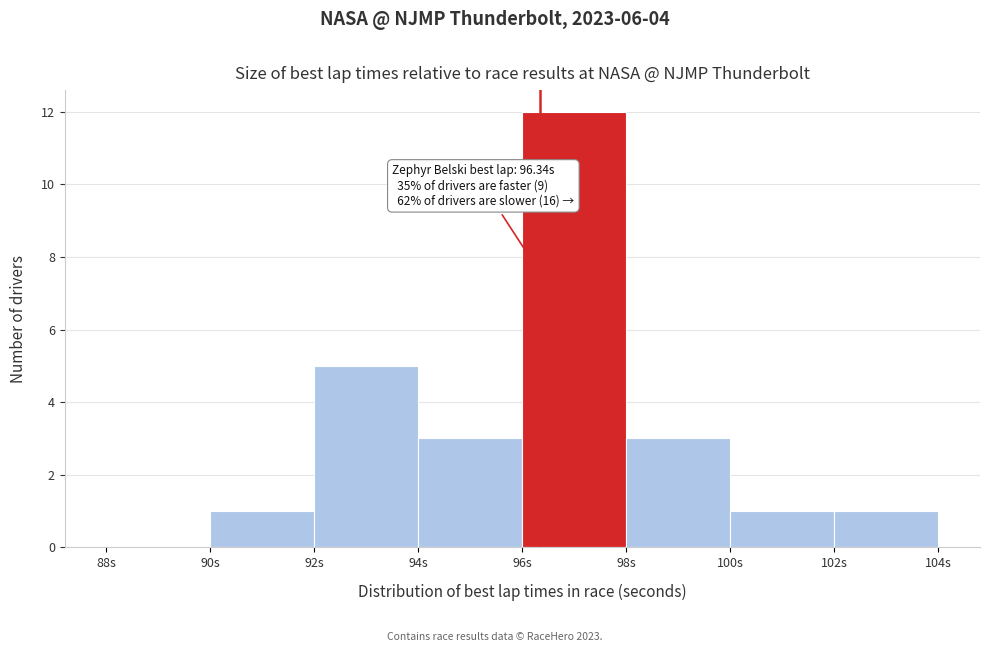

Over which range of the x-axis is the bar tallest?

96 to 98